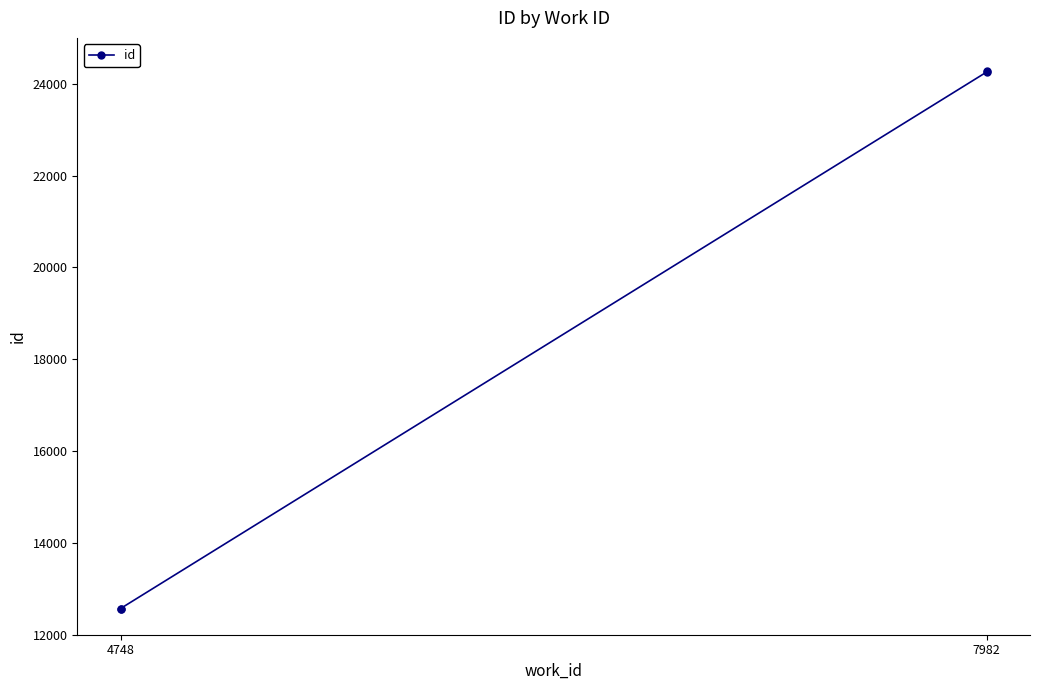

How many values exceed 24257?

1